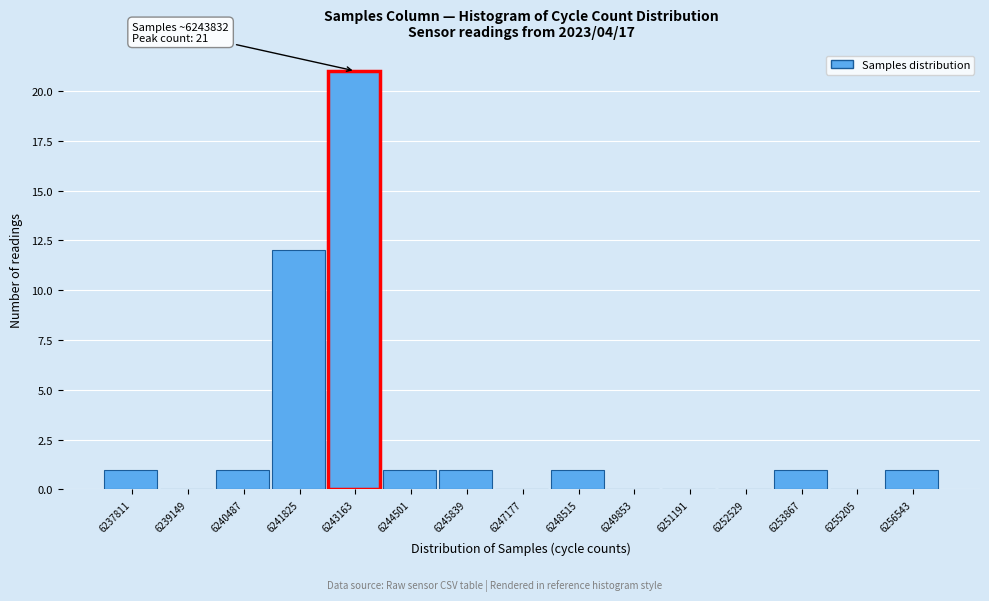

Reading left to right, list all the values displayed in this chart.

6237811=1	6239149=0	6240487=1	6241825=12	6243163=21	6244501=1	6245839=1	6247177=0	6248515=1	6249853=0	6251191=0	6252529=0	6253867=1	6255205=0	6256543=1